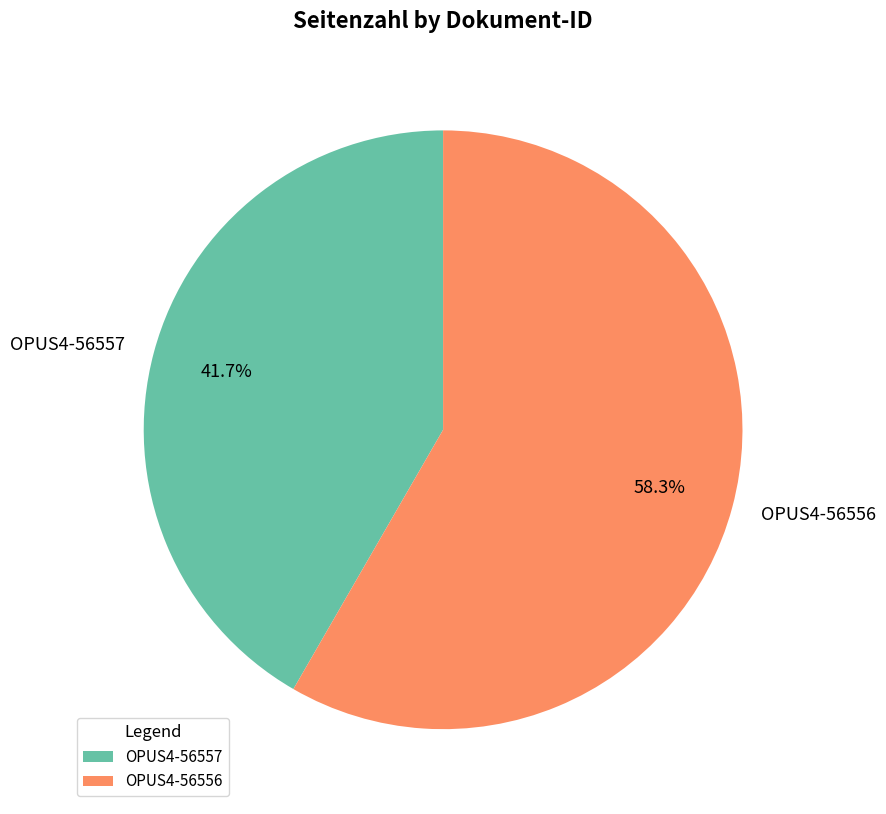

Which category has the smallest portion of the pie?

OPUS4-56557